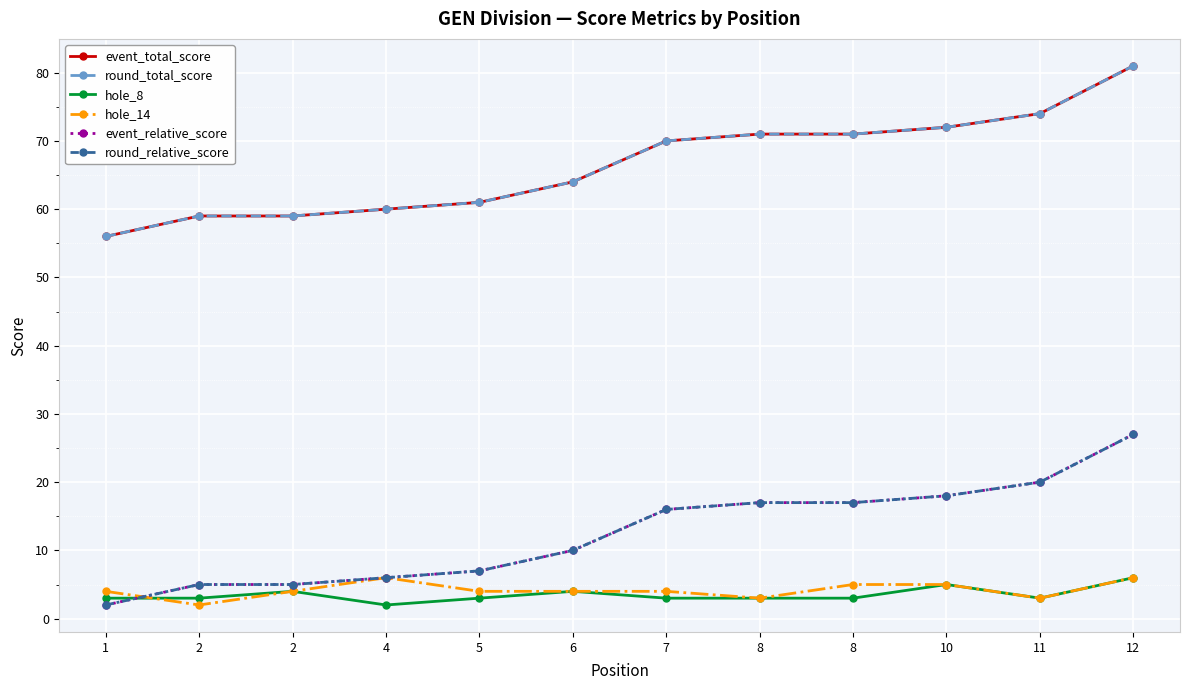

Reading left to right, extract all data points from this chart.

event_total_score: 56	59	59	60	61	64	70	71	71	72	74	81
round_total_score: 56	59	59	60	61	64	70	71	71	72	74	81
hole_8: 3	3	4	2	3	4	3	3	3	5	3	6
hole_14: 4	2	4	6	4	4	4	3	5	5	3	6
event_relative_score: 2	5	5	6	7	10	16	17	17	18	20	27
round_relative_score: 2	5	5	6	7	10	16	17	17	18	20	27